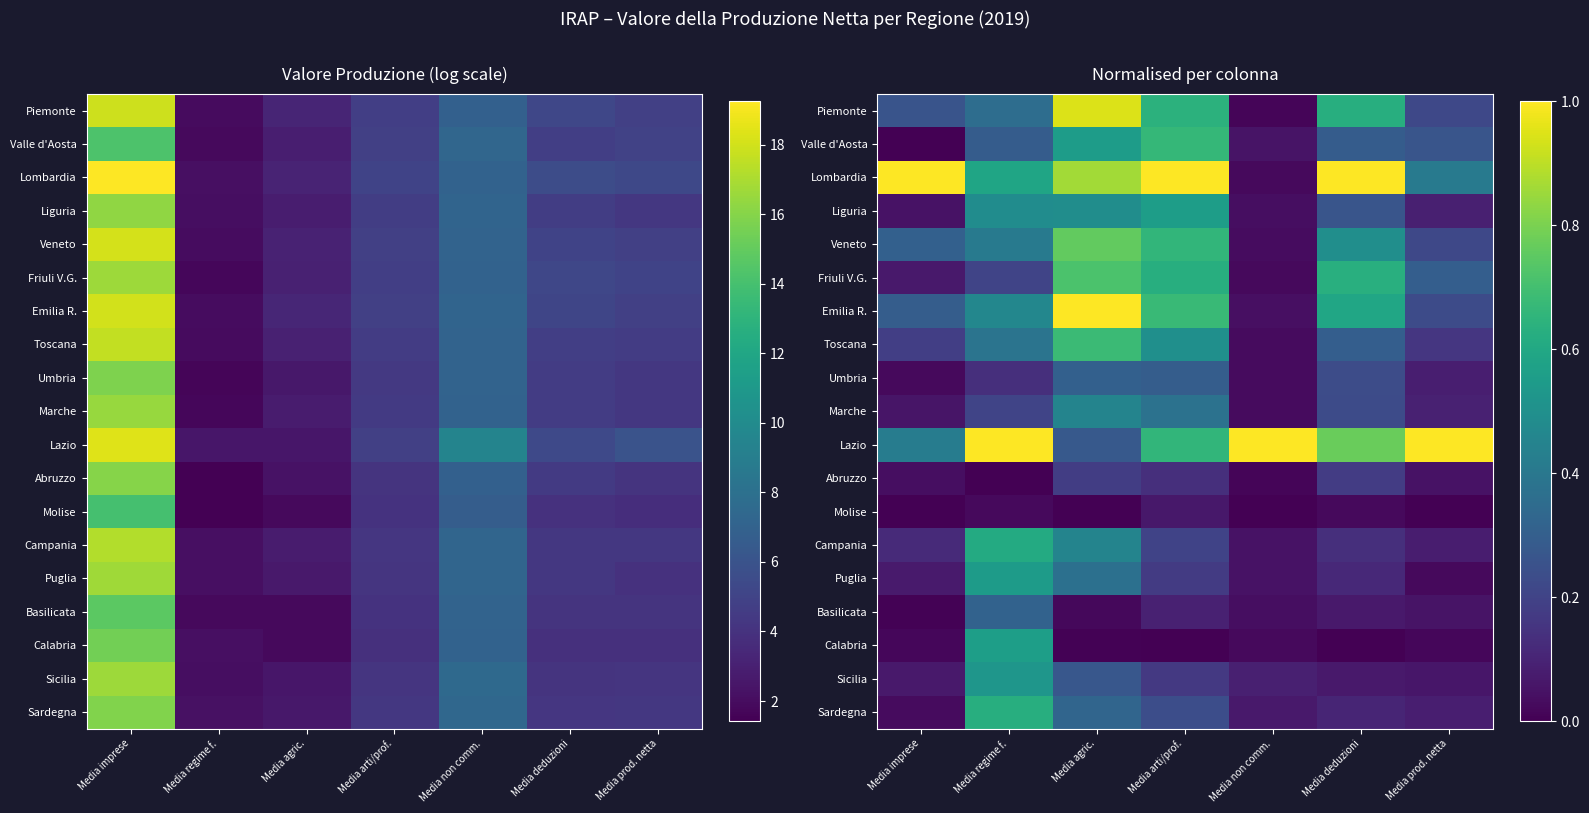

What is the difference between the maximum and minimum values in the Molise series?

0.1